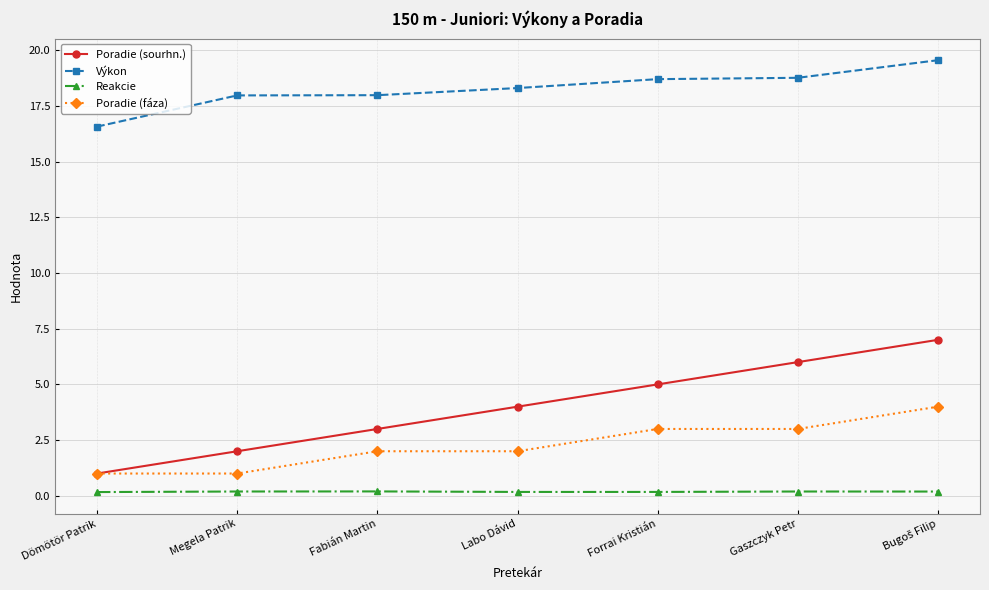

Rank the series by their maximum value, from lowest to highest.

Reakcie, Poradie (fáza), Poradie (sourhn.), Výkon